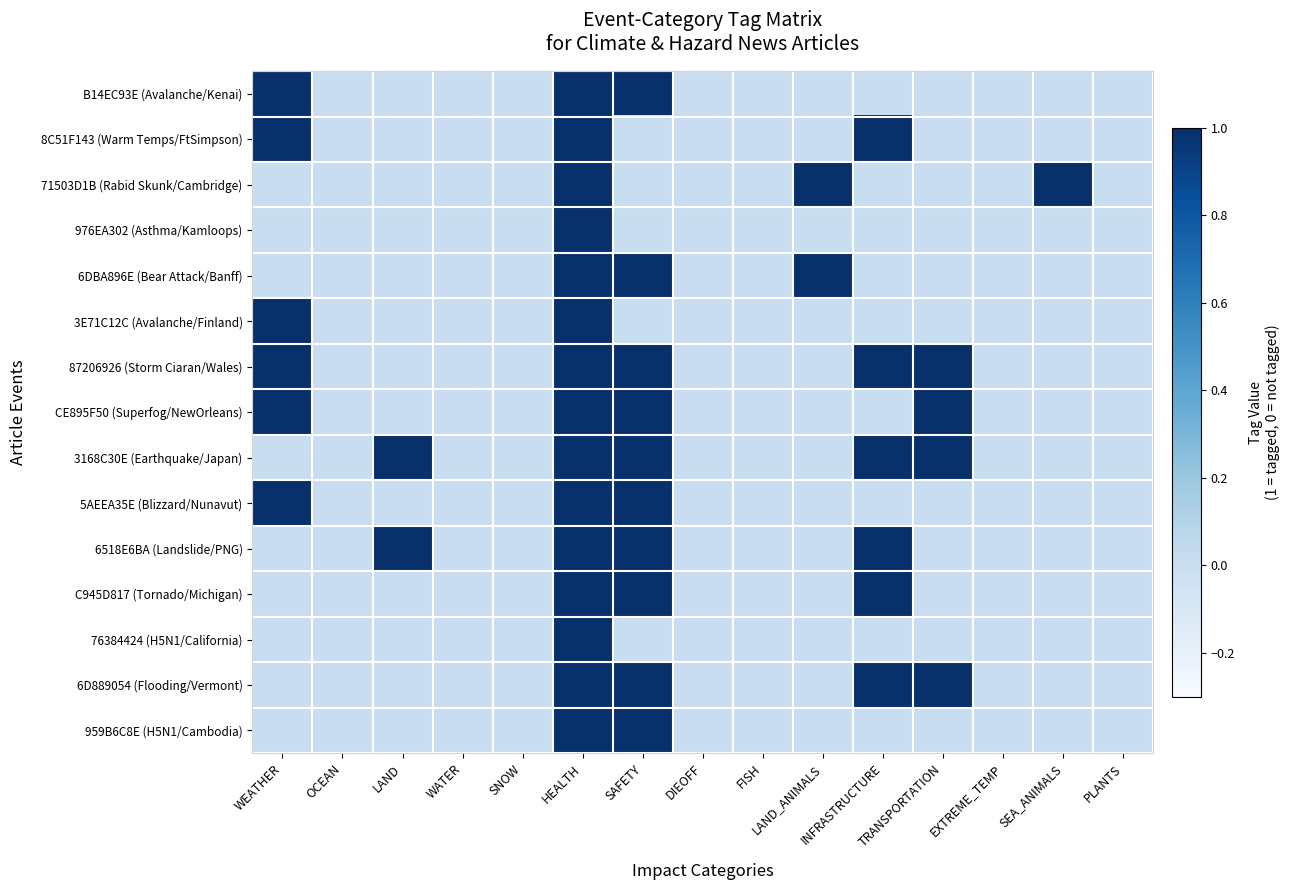

Rank the series by their maximum value, from lowest to highest.

B14EC93E (Avalanche/Kenai), 8C51F143 (Warm Temps/FtSimpson), 71503D1B (Rabid Skunk/Cambridge), 976EA302 (Asthma/Kamloops), 6DBA896E (Bear Attack/Banff), 3E71C12C (Avalanche/Finland), 87206926 (Storm Ciaran/Wales), CE895F50 (Superfog/NewOrleans), 3168C30E (Earthquake/Japan), 5AEEA35E (Blizzard/Nunavut), 6518E6BA (Landslide/PNG), C945D817 (Tornado/Michigan), 76384424 (H5N1/California), 6D889054 (Flooding/Vermont), 959B6C8E (H5N1/Cambodia)